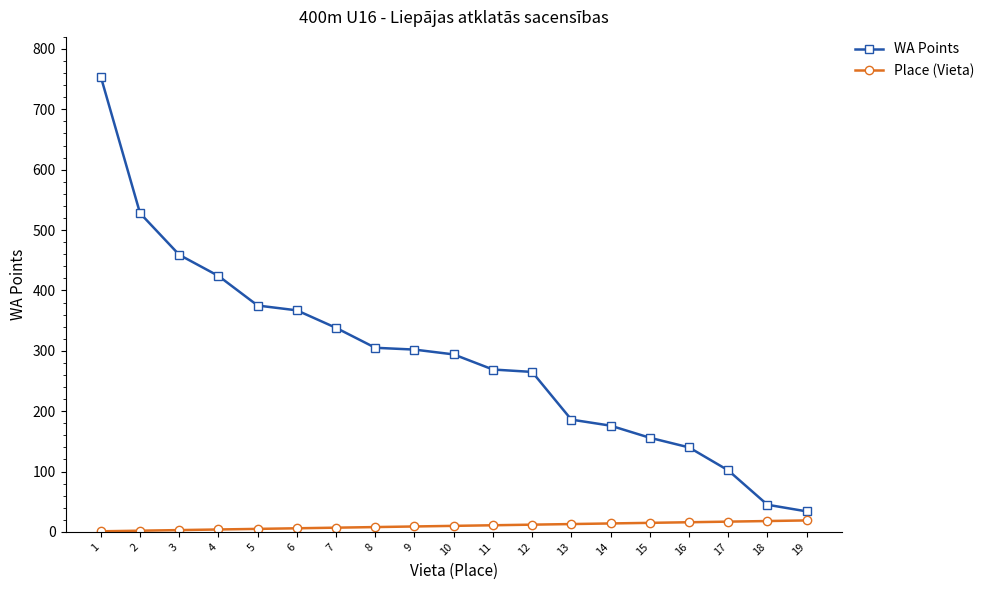

What is the spread (max minus min) of values at 10?

284